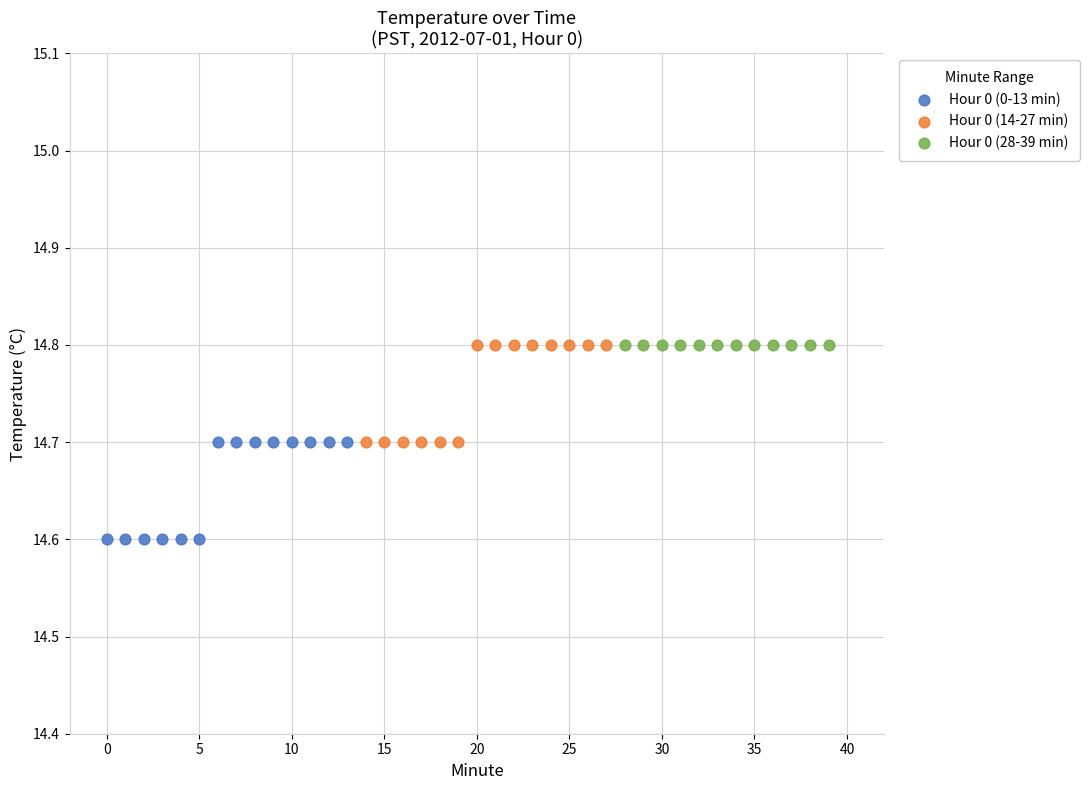

Which series contains the lowest Y value?

Hour 0 (0-13 min)